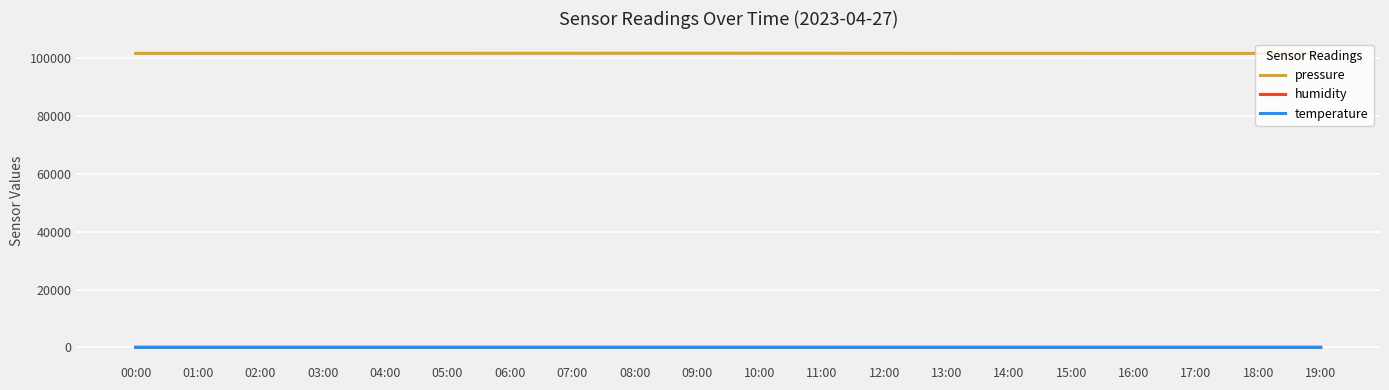

True or false: temperature has more than 0 points higher than both neighbors.

True